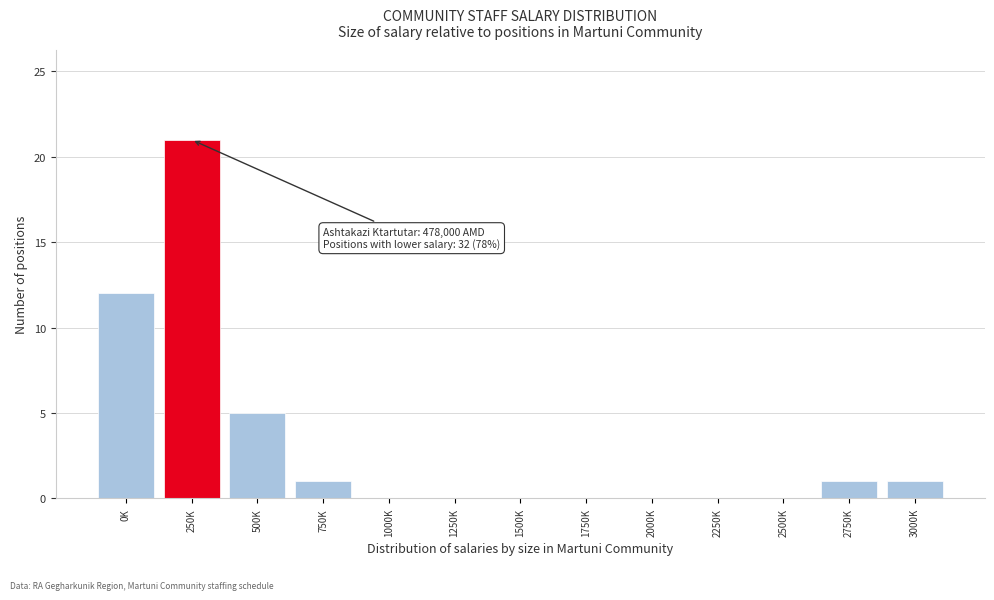

Reading right to left, what are all the values shown in this chart?

3000K=1	2750K=1	2500K=0	2250K=0	2000K=0	1750K=0	1500K=0	1250K=0	1000K=0	750K=1	500K=5	250K=21	0K=12